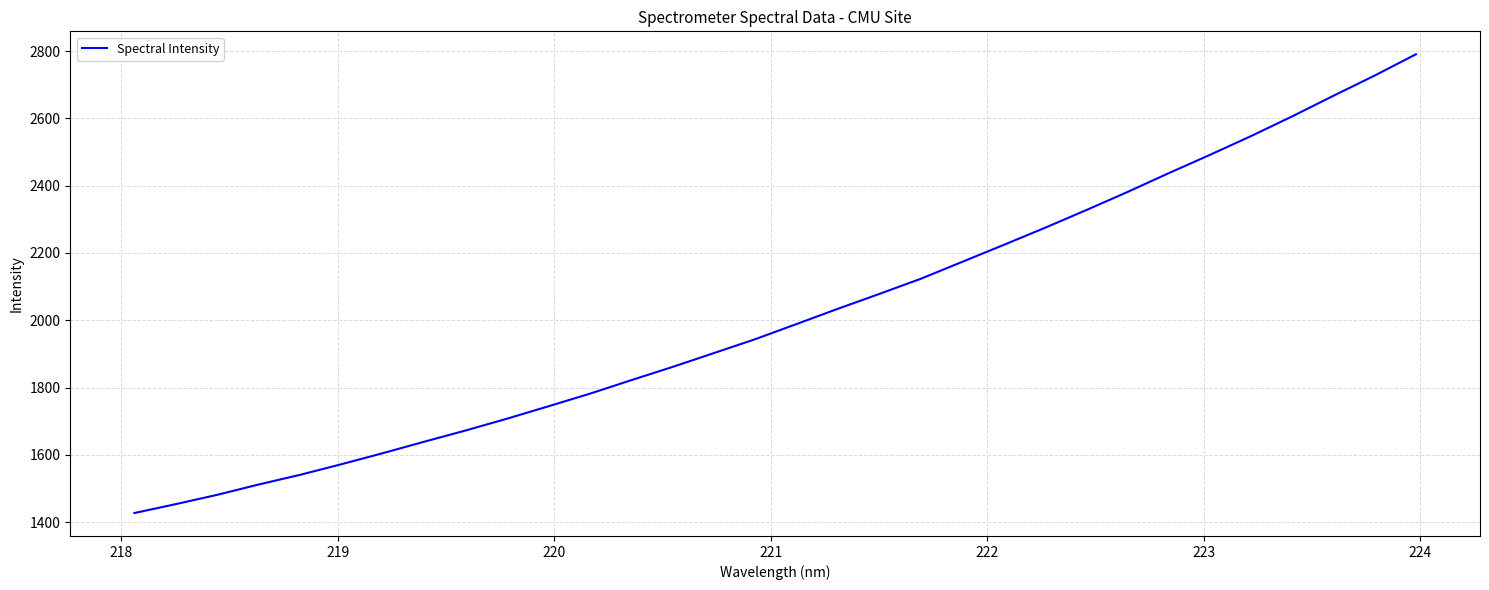

What is the difference between the maximum and minimum values?

1363.2